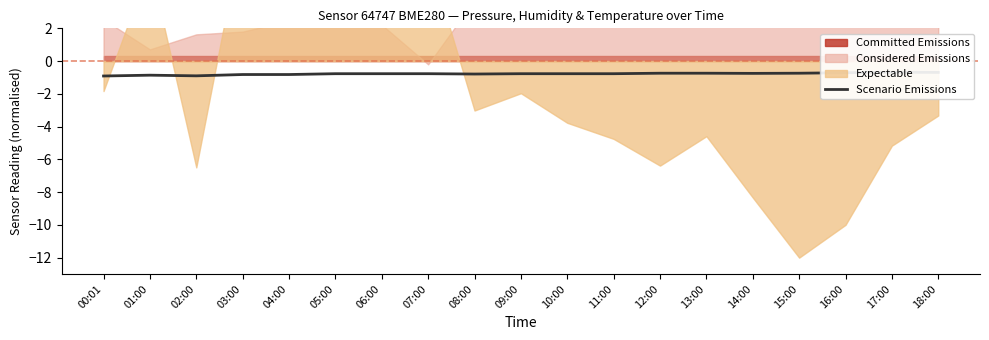

Rank the categories by value from lowest to highest.

00:01, 02:00, 01:00, 03:00, 04:00, 08:00, 05:00, 06:00, 07:00, 09:00, 10:00, 11:00, 14:00, 12:00, 13:00, 15:00, 16:00, 18:00, 17:00